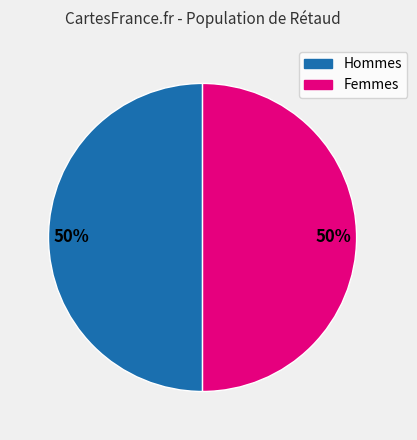

What is the ratio of the value at Hommes to the value at Femmes?

1.0